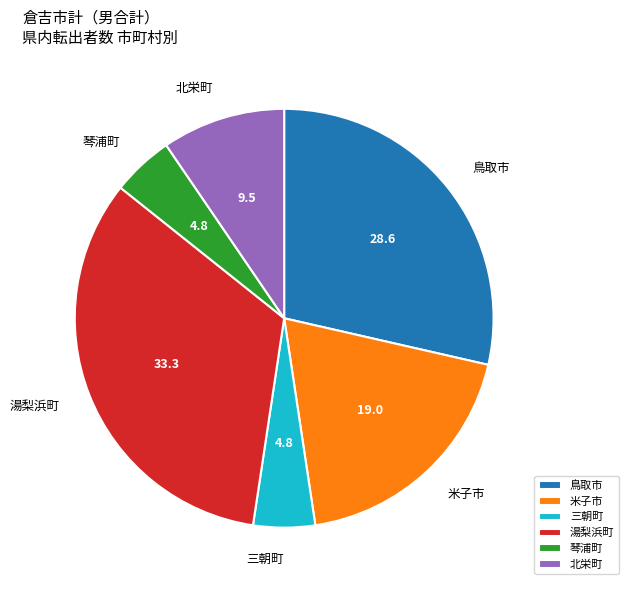

Is the sum of 北栄町 and 三朝町 greater than half?

No